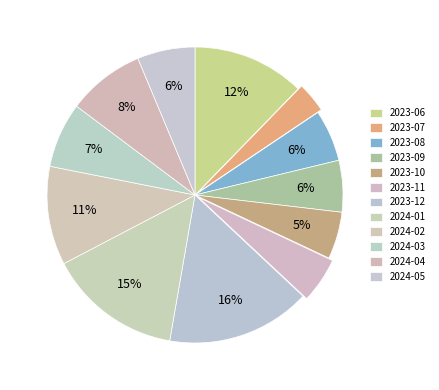

What is the change in value from 2023-10 to 2023-11?

-1